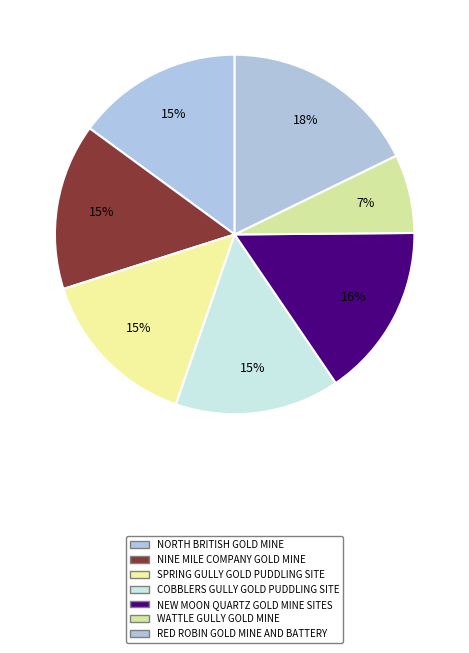

To the nearest percent, what is the combined percentage of NORTH BRITISH GOLD MINE and WATTLE GULLY GOLD MINE?

22%